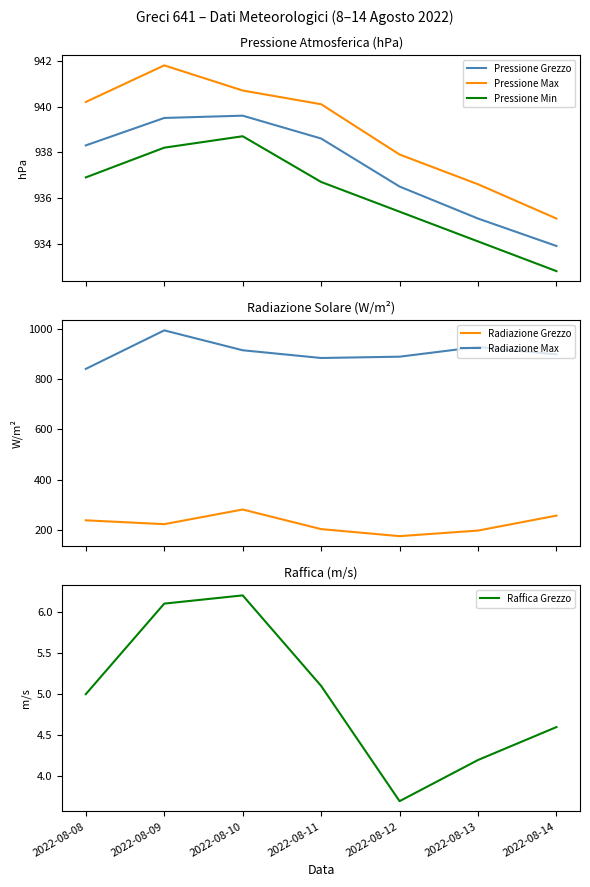

What is the average value of the Radiazione Grezzo series?

224.6